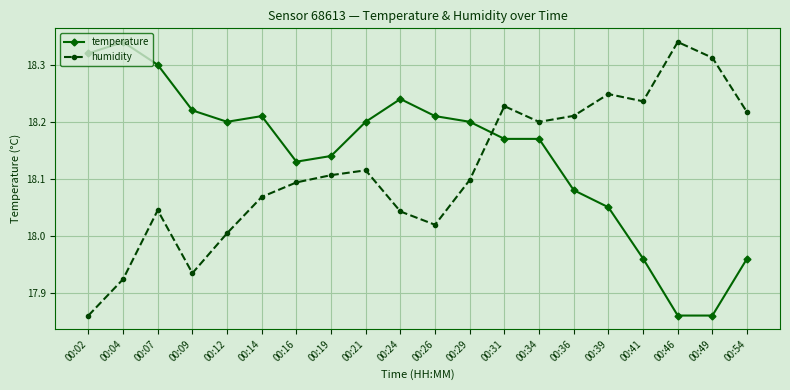

How many data points does each series have?

20